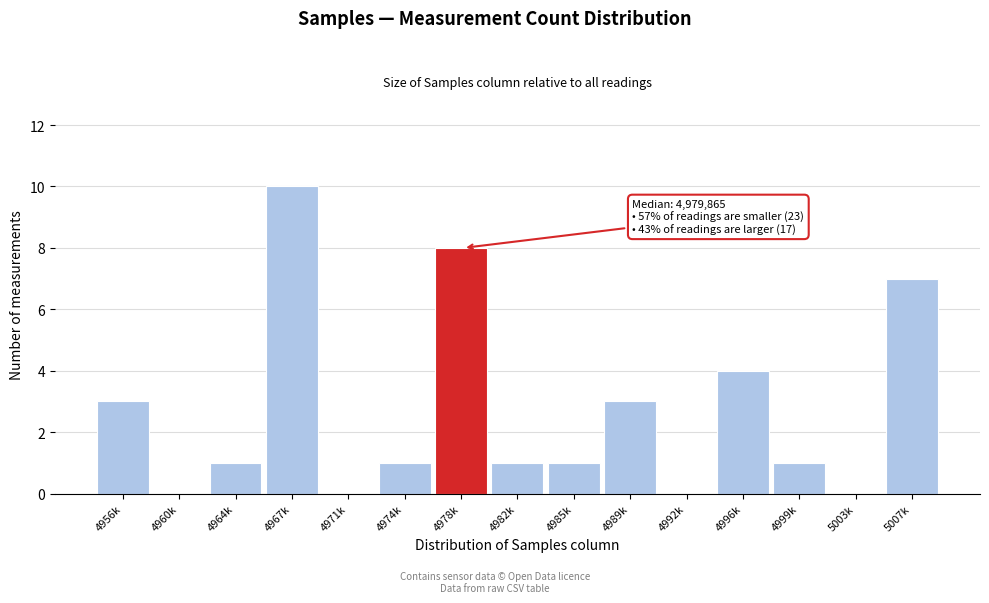

Reading left to right, what are all the values shown in this chart?

4956k=3	4960k=0	4964k=1	4967k=10	4971k=0	4974k=1	4978k=8	4982k=1	4985k=1	4989k=3	4992k=0	4996k=4	4999k=1	5003k=0	5007k=7